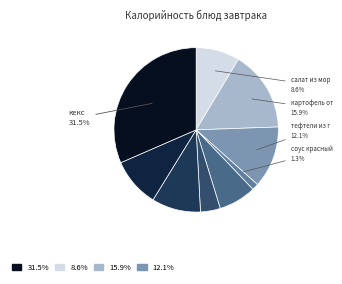

Is there any slice that represents more than half of the pie?

No